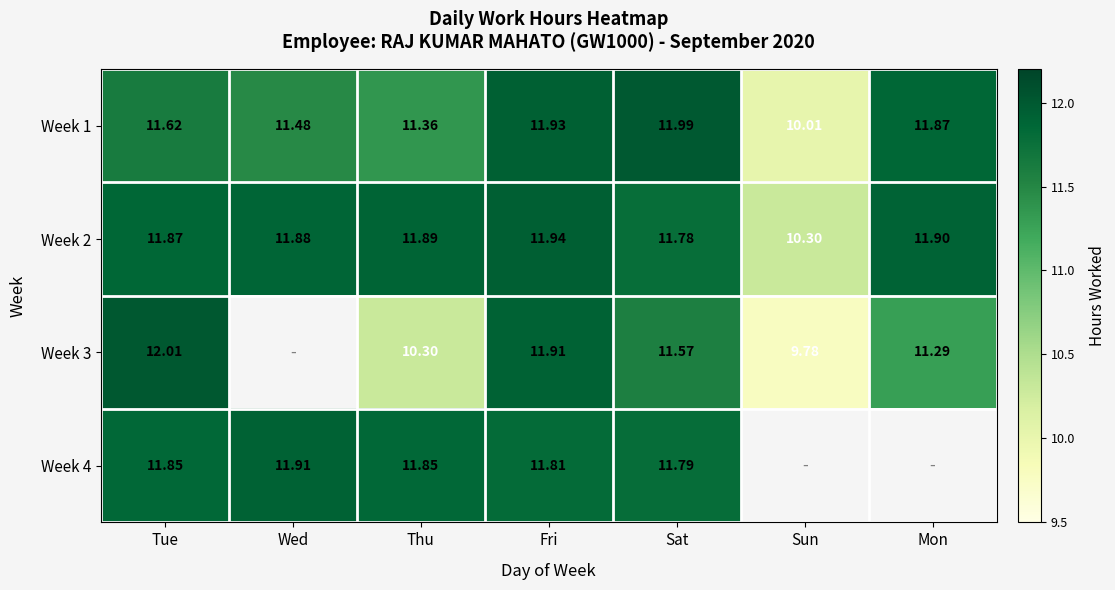

At which label does Week 1 first exceed 11?

Tue